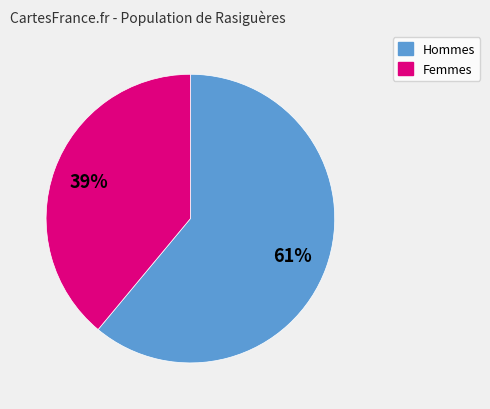

Does any single category account for the majority?

Yes